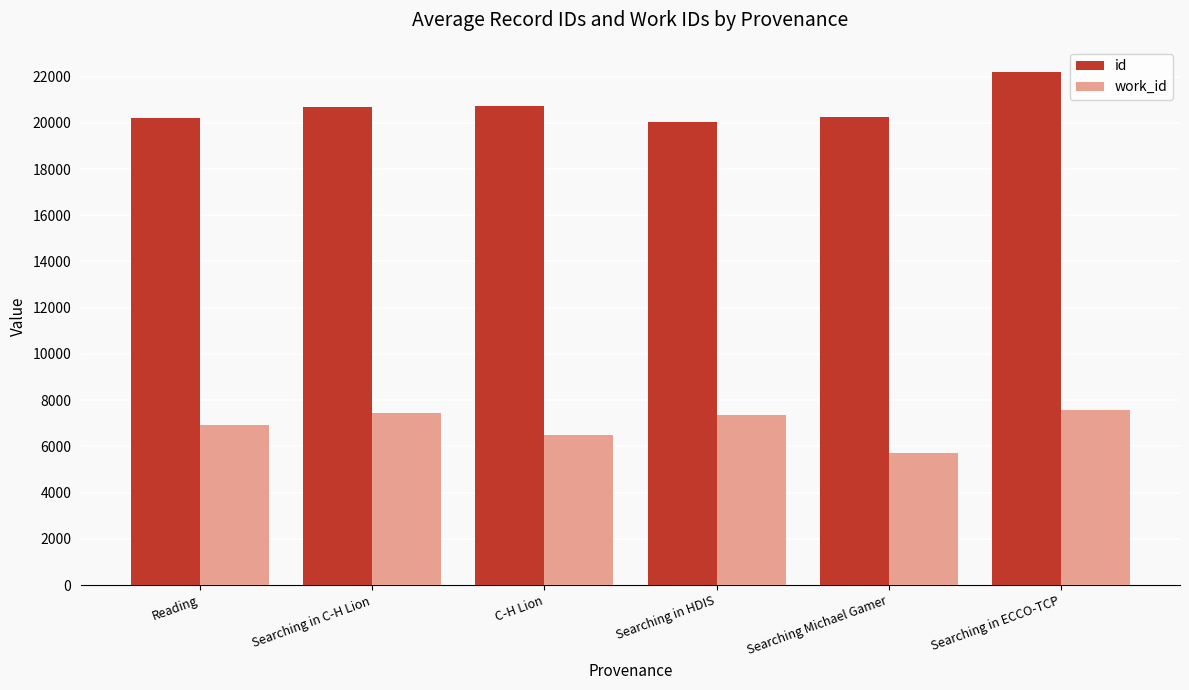

Which category has the highest value in the id series?

Searching in ECCO-TCP